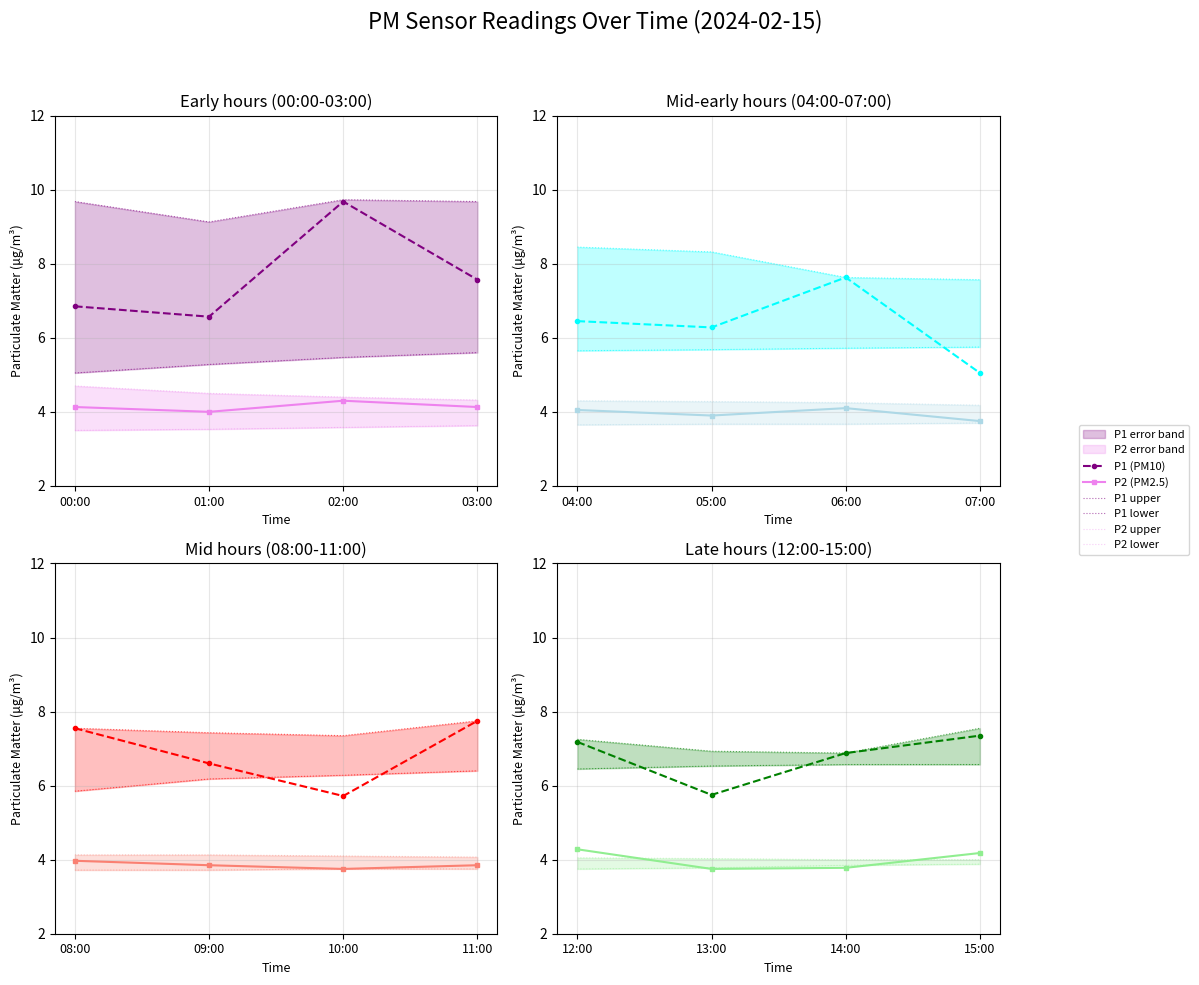

What is the maximum value for P2 lower?

3.9